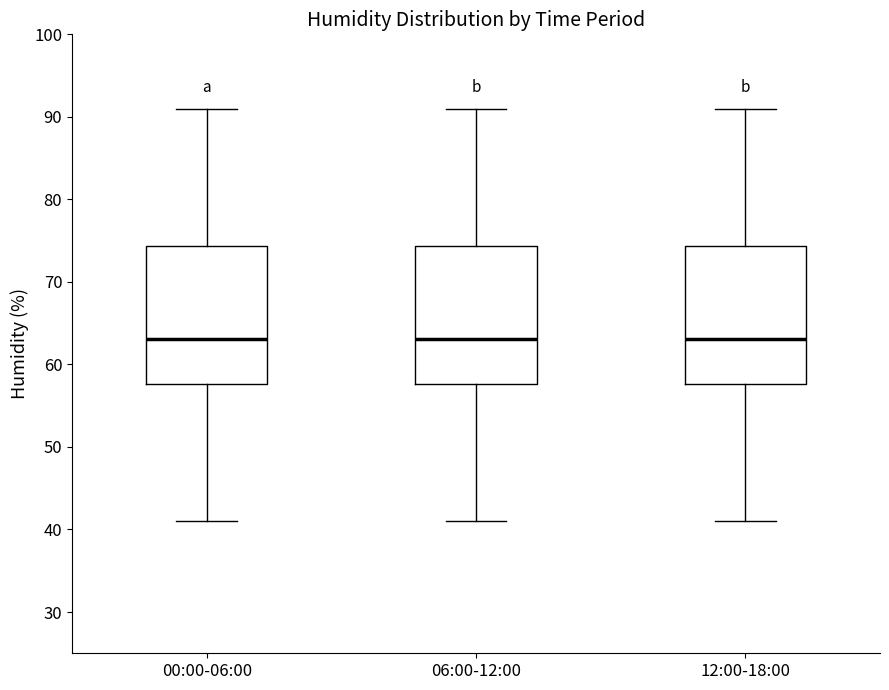

Where is the lower edge of the box for 12:00-18:00 on the y-axis? The values are not printed on the chart, so give them approximately, as read against the axis.

58